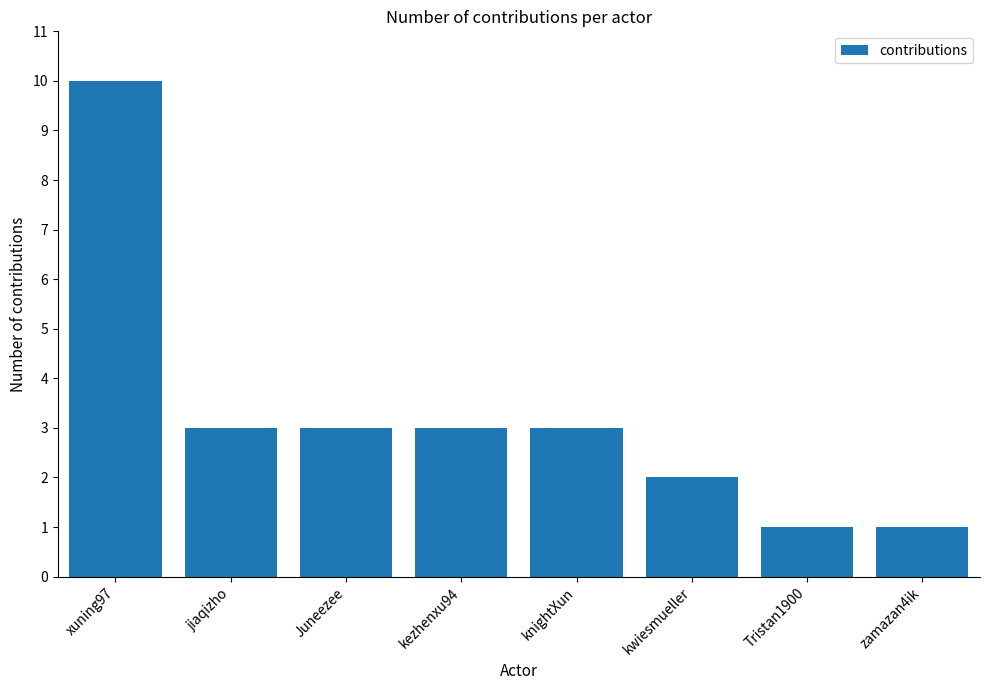

Is it true that the value at knightXun is 5?

False